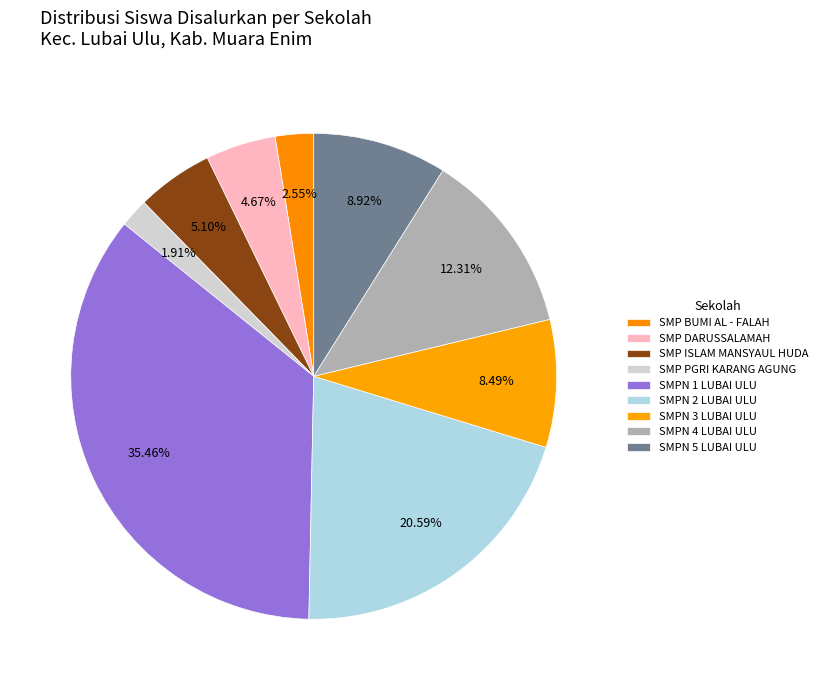

How many segments does this pie chart have?

9